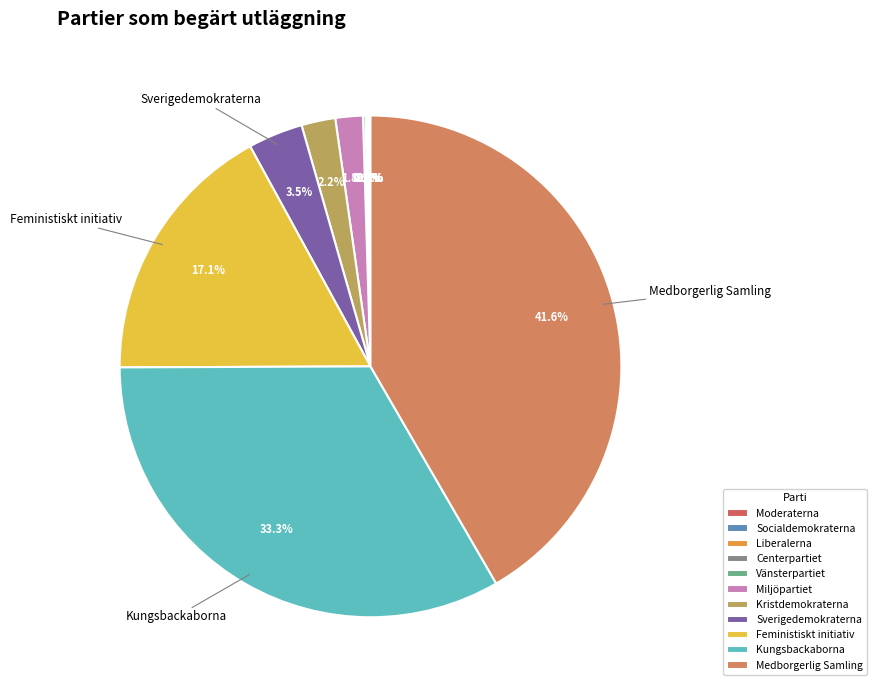

Count the number of slices in the pie.

11